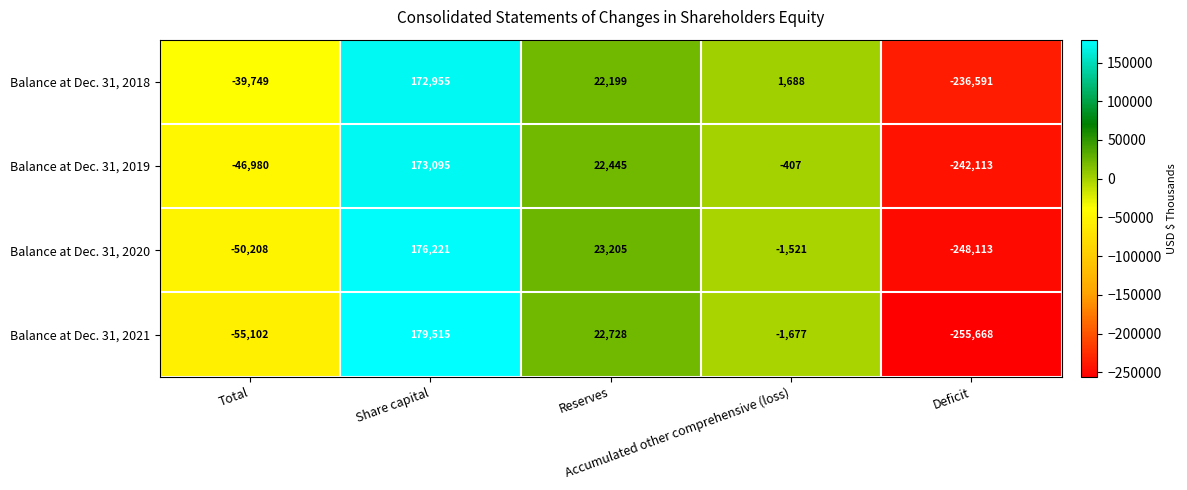

Count the number of data series in this chart.

4